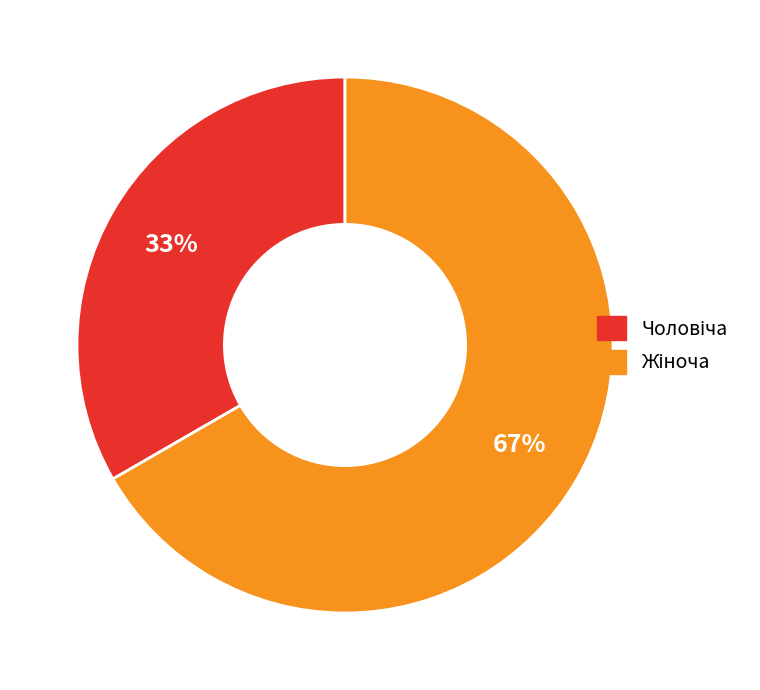

How many segments does this pie chart have?

2